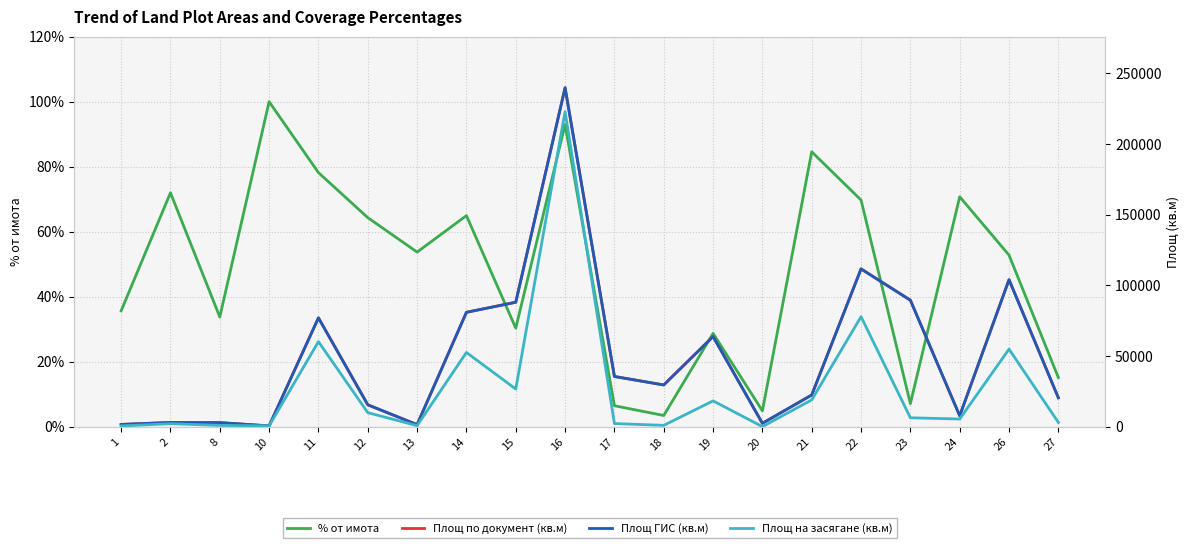

Which has a higher value, 22 or 20?

22